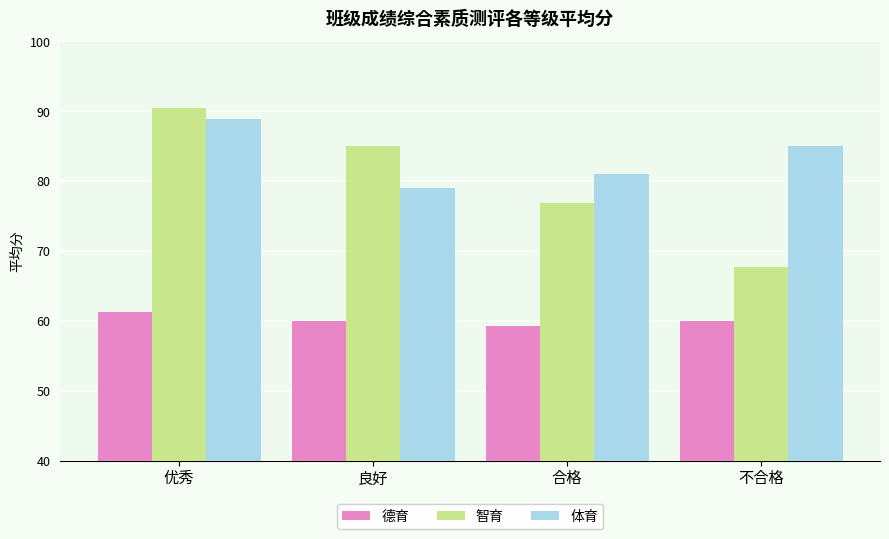

Are the bars grouped side by side (vs. stacked)?

Yes